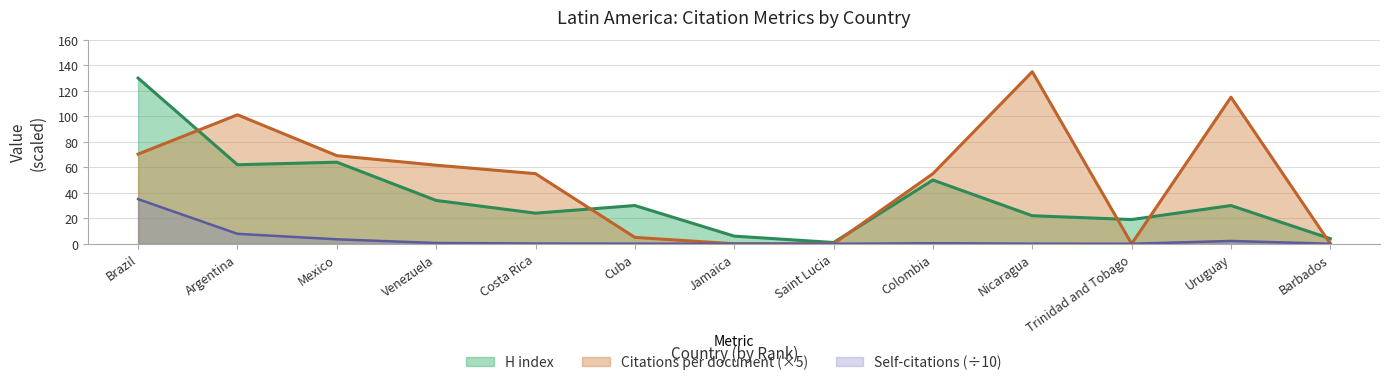

Reading left to right, extract all data points from this chart.

H index: Brazil=130.0	Argentina=62.0	Mexico=64.0	Venezuela=34.0	Costa Rica=24.0	Cuba=30.0	Jamaica=6.0	Saint Lucia=1.0	Colombia=50.0	Nicaragua=22.0	Trinidad and Tobago=19.0	Uruguay=30.0	Barbados=4.0
Citations per document: Brazil=70.3	Argentina=101.2	Mexico=69.2	Venezuela=61.6	Costa Rica=55.0	Cuba=5.0	Jamaica=0.0	Saint Lucia=0.0	Colombia=55.0	Nicaragua=135.0	Trinidad and Tobago=0.0	Uruguay=115.0	Barbados=0.0
Self-citations: Brazil=35.0	Argentina=7.8	Mexico=3.5	Venezuela=0.6	Costa Rica=0.2	Cuba=0.1	Jamaica=0.0	Saint Lucia=0.0	Colombia=0.4	Nicaragua=0.1	Trinidad and Tobago=0.0	Uruguay=2.2	Barbados=0.0